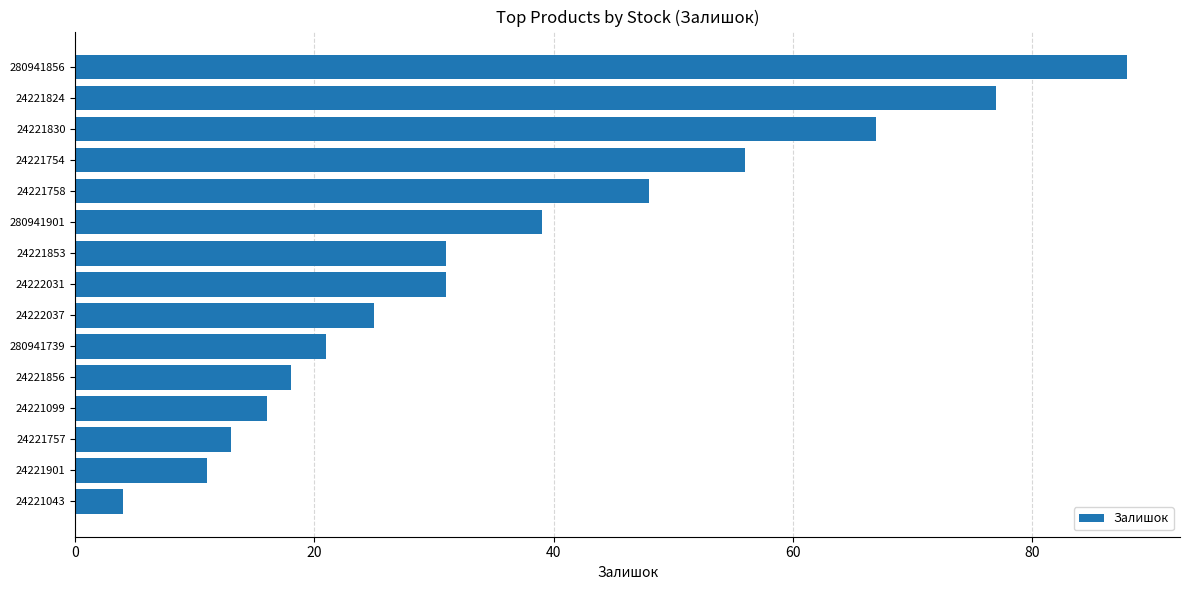

Approximately how many times larger is the value at 24221824 compared to 24221901?

7.0